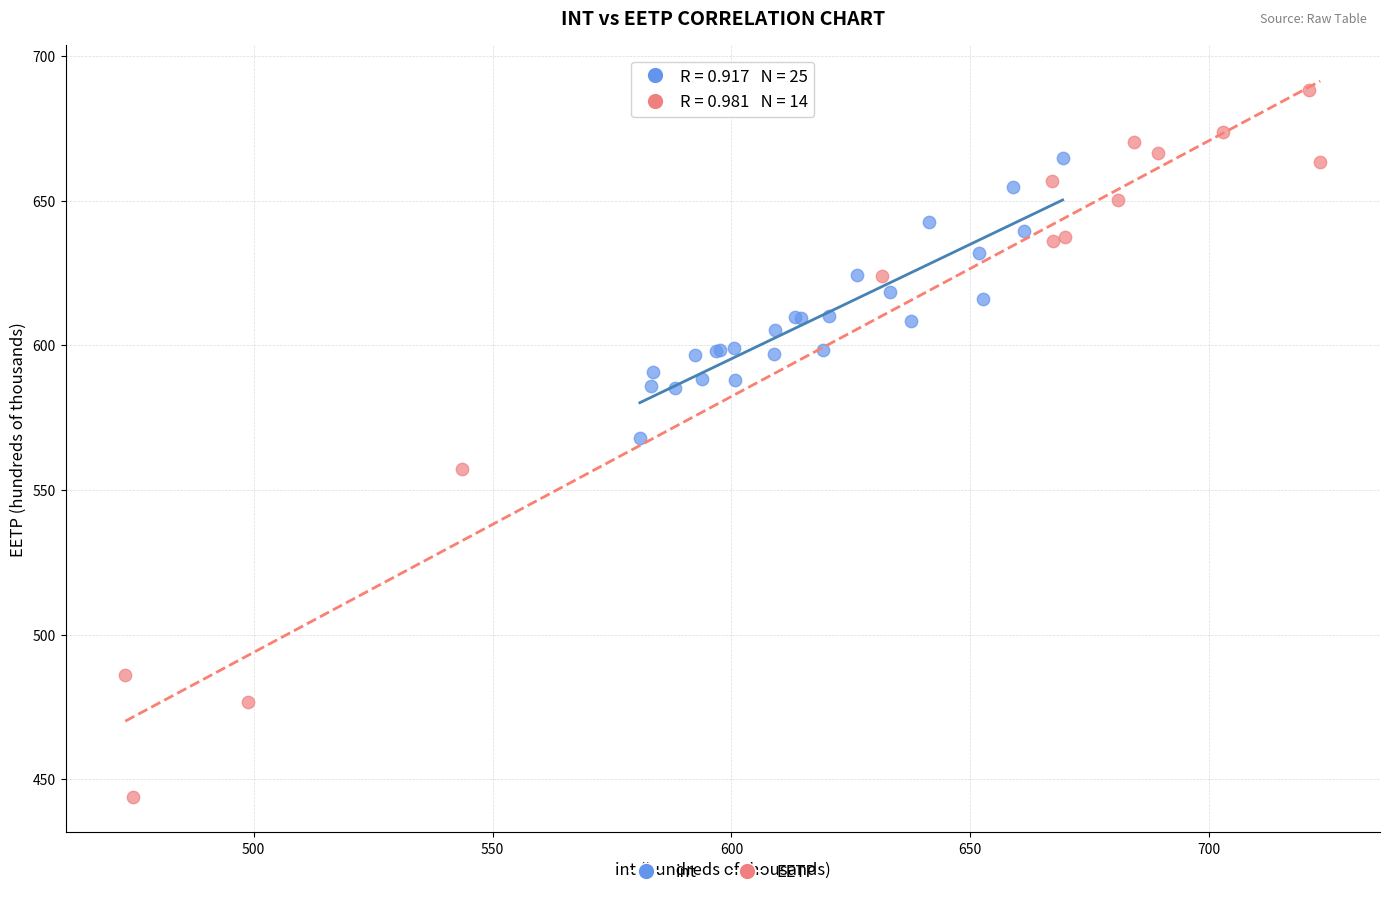

What are all the series names shown in the legend?

int, EETP